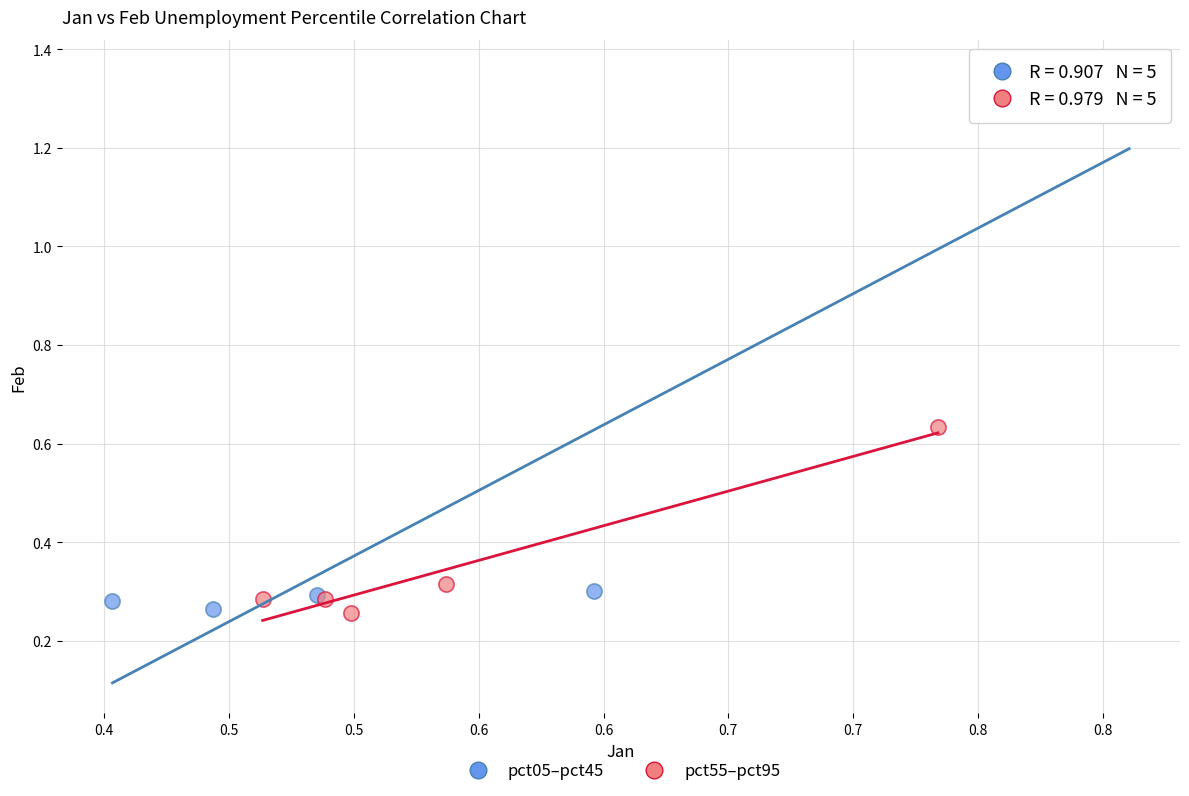

Which series contains the highest Y value?

pct05–pct45